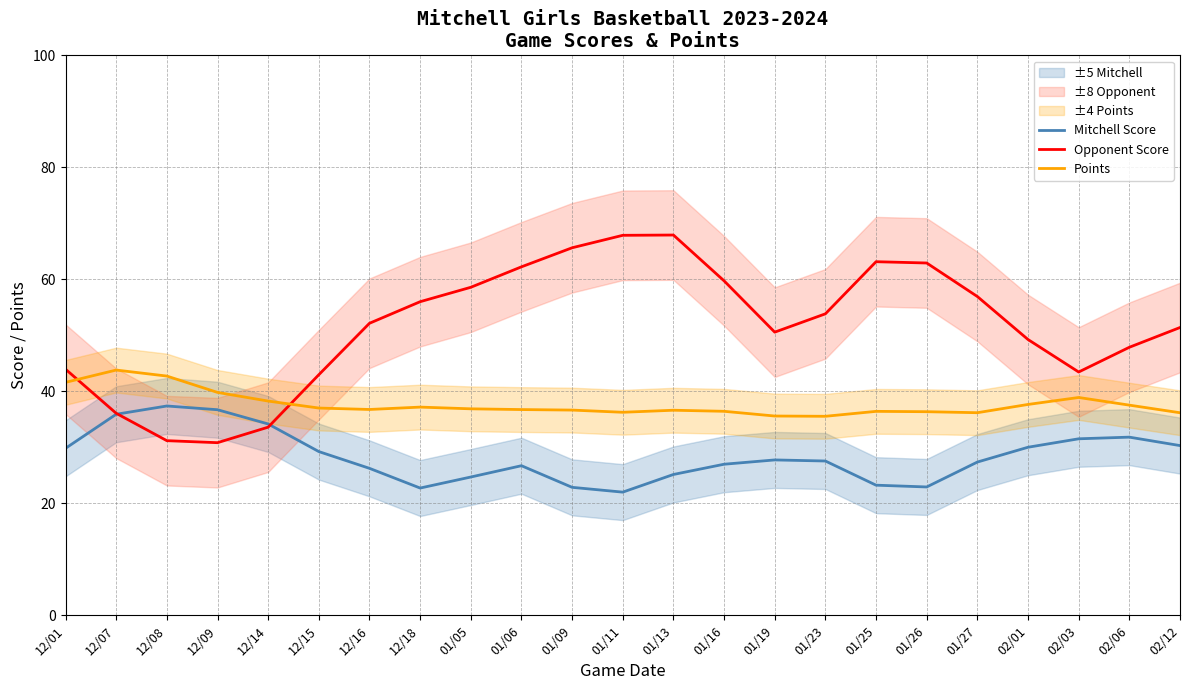

Between 12/18 and 01/25, which series saw the biggest shift?

Opponent Score